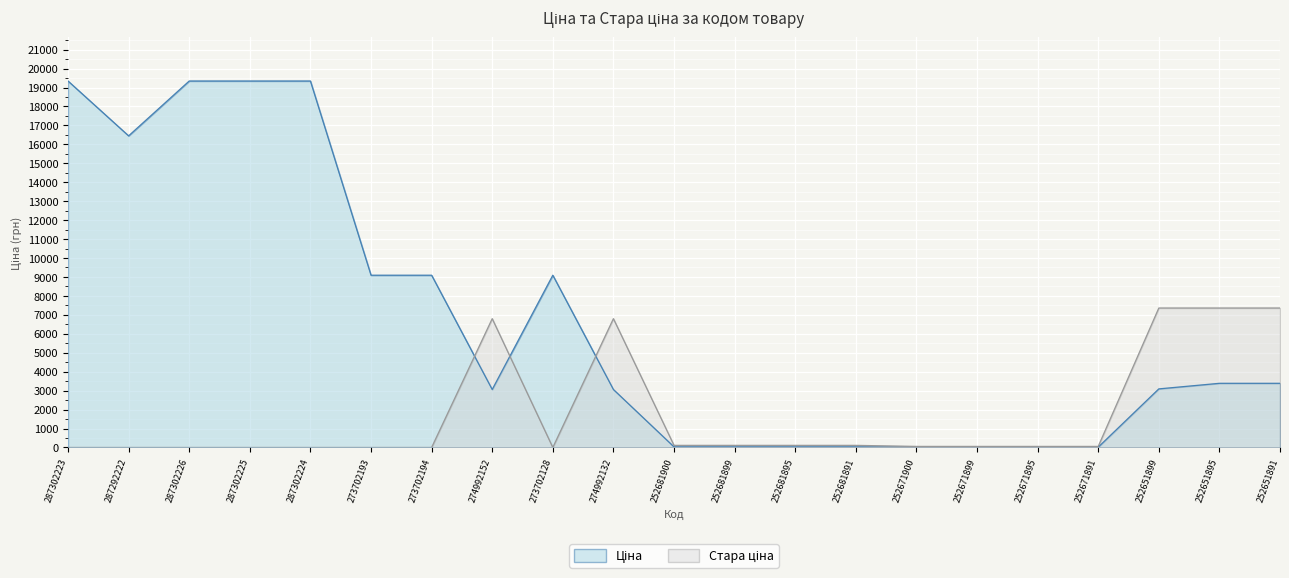

What is the label of the 19th point from the left?

252651899